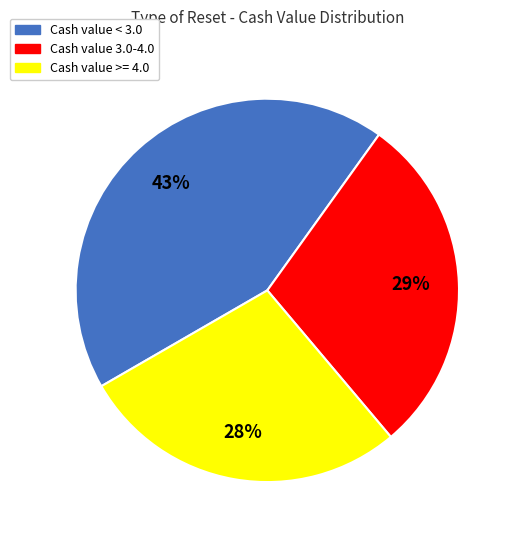

To the nearest percent, what is the average slice percentage?

33%